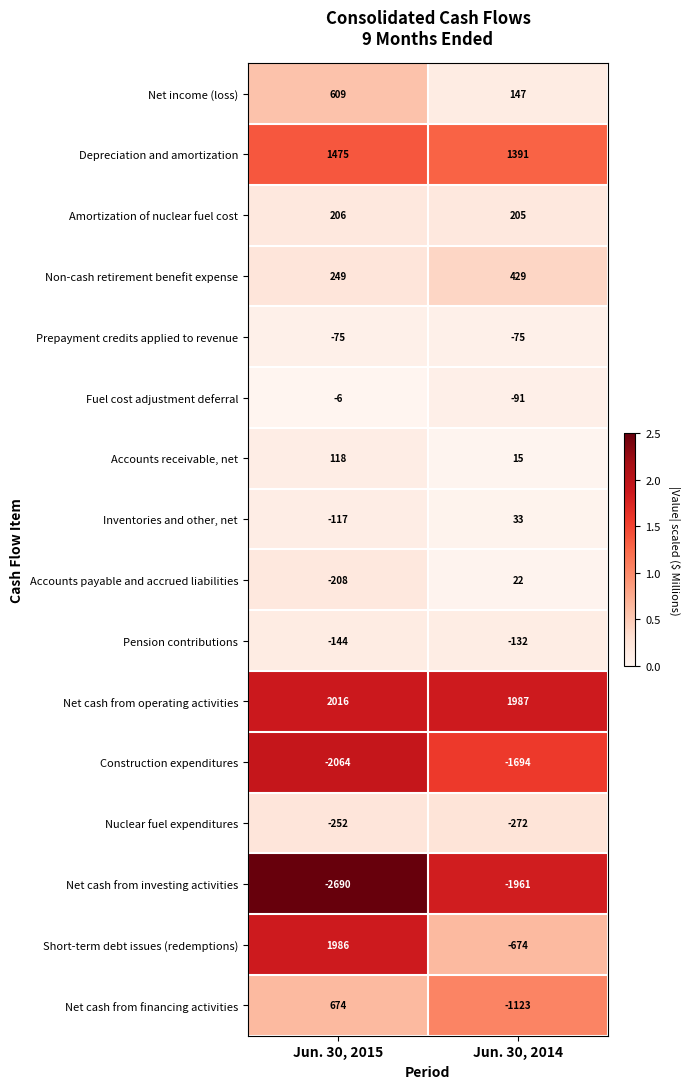

Read the Net cash from investing activities value at Jun. 30, 2014, to the nearest 50.

-1950